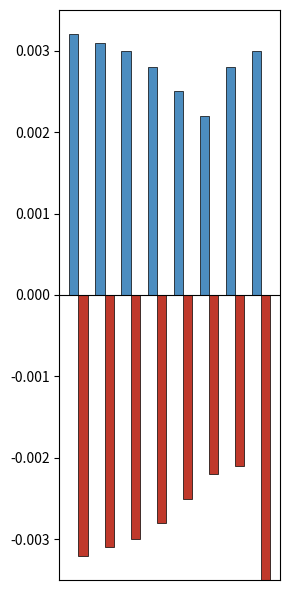

How many bars are there in each group?

2